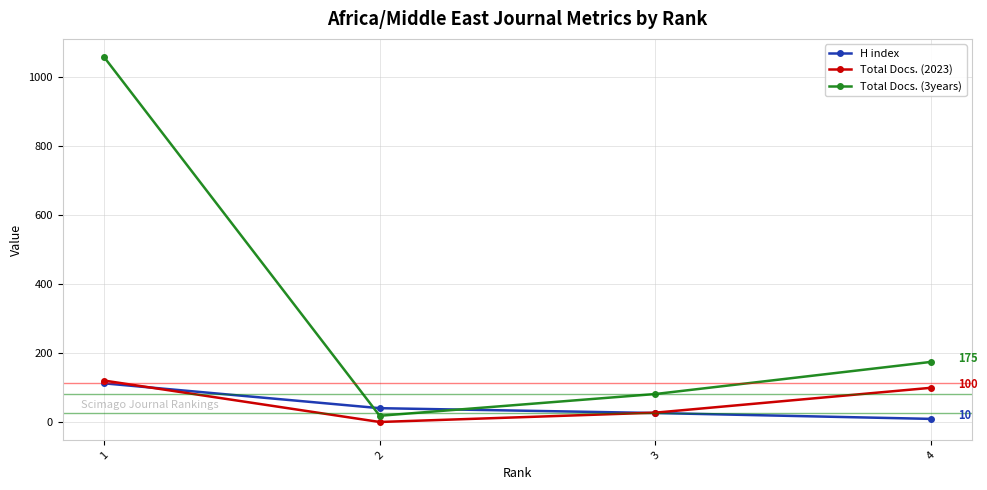

In Total Docs. (3years), how many points are lower than both neighbors (excluding endpoints)?

1